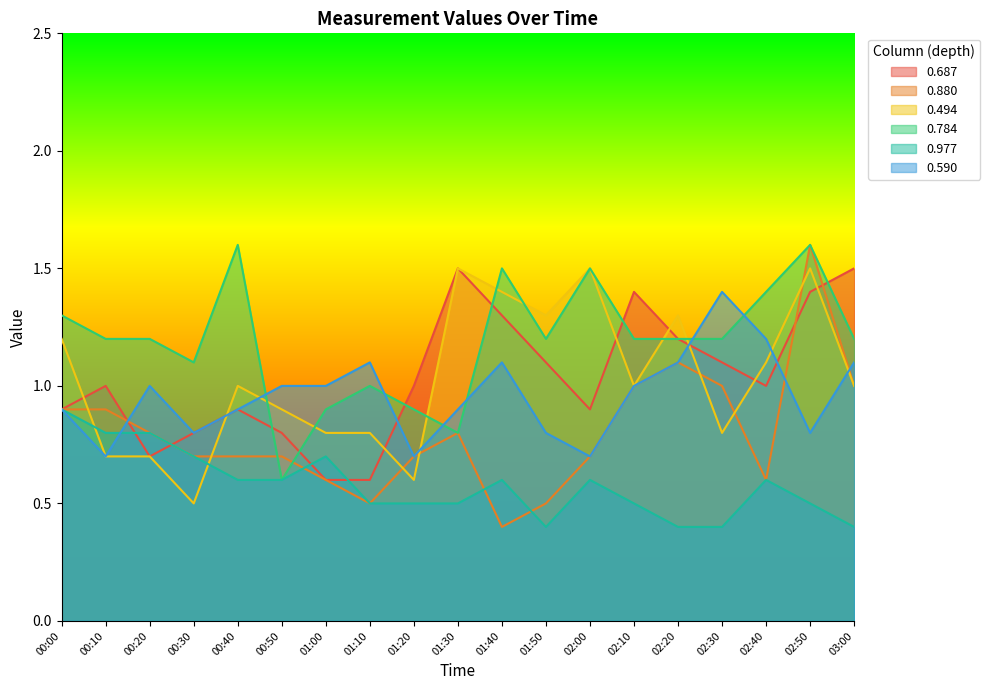

At which category does 0.494 reach its first local peak?

00:40